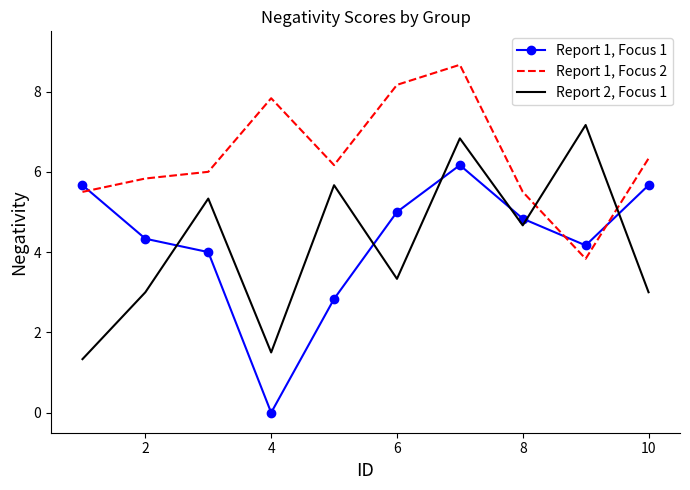

What is the average value of the Report 1, Focus 2 series?

6.4